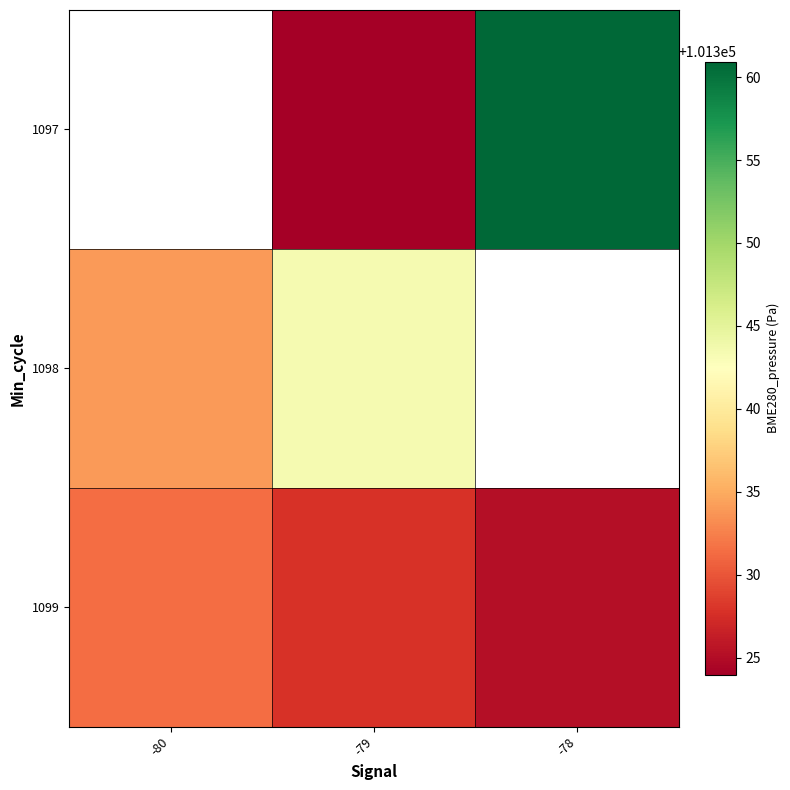

The value of 1099 at -78 is 101325.2. True or false?

True